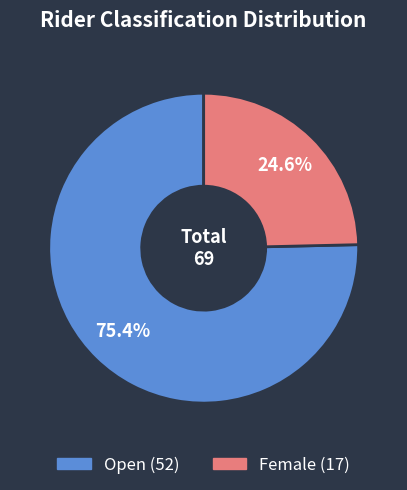

Count the number of slices in the pie.

2